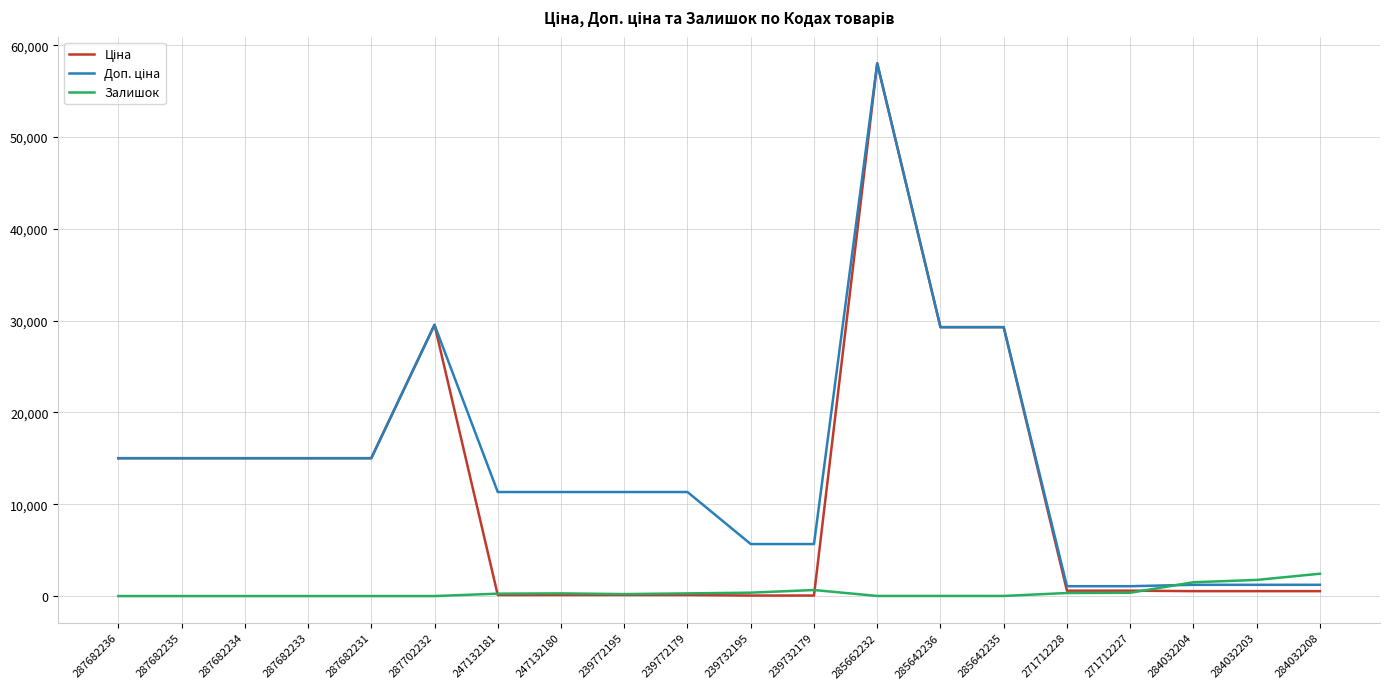

What position from the left is 284032203?

19